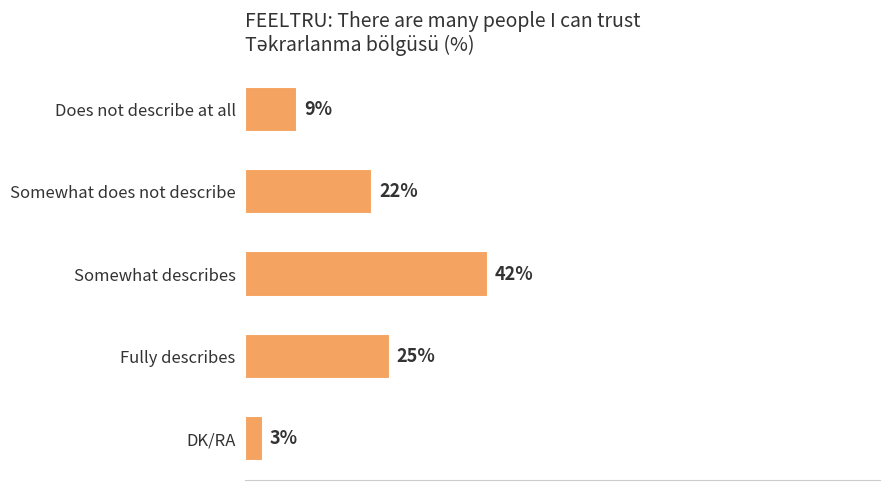

Which has a higher value, Somewhat does not describe or Does not describe at all?

Somewhat does not describe